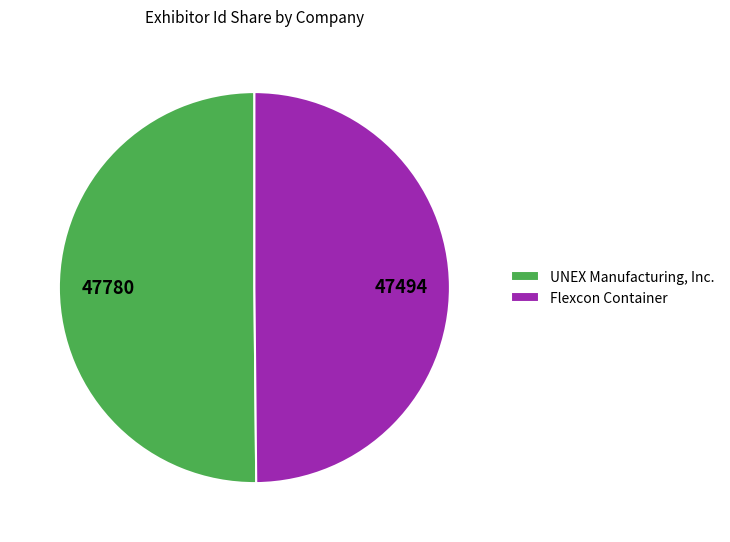

How many segments does this pie chart have?

2